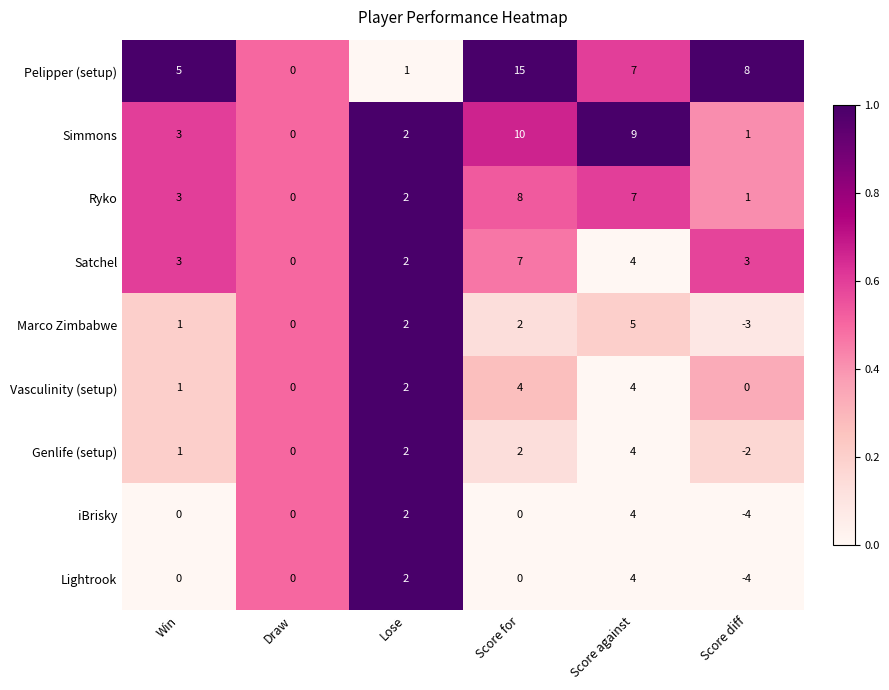

What is the difference between the highest and lowest values at Score for?

15